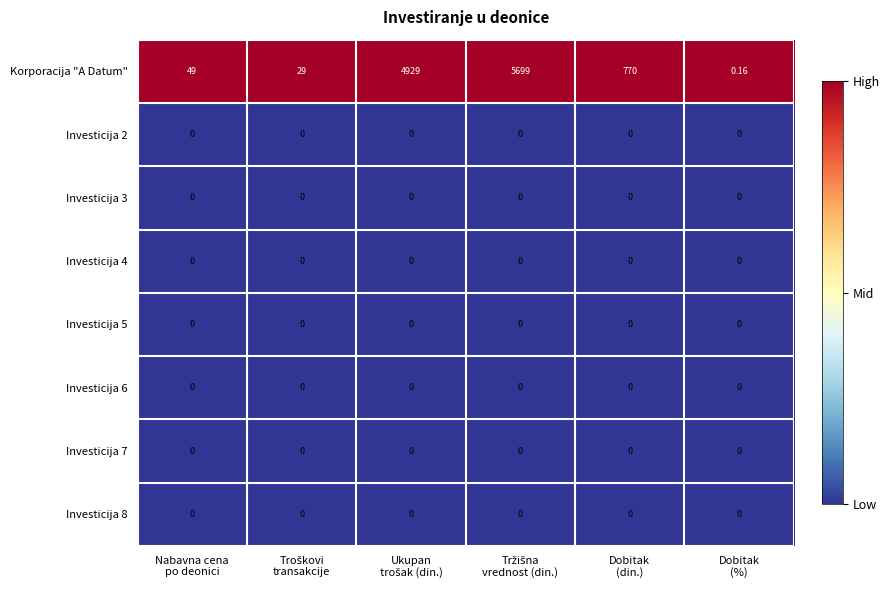

Which series has the largest total across all categories?

Korporacija "A Datum"